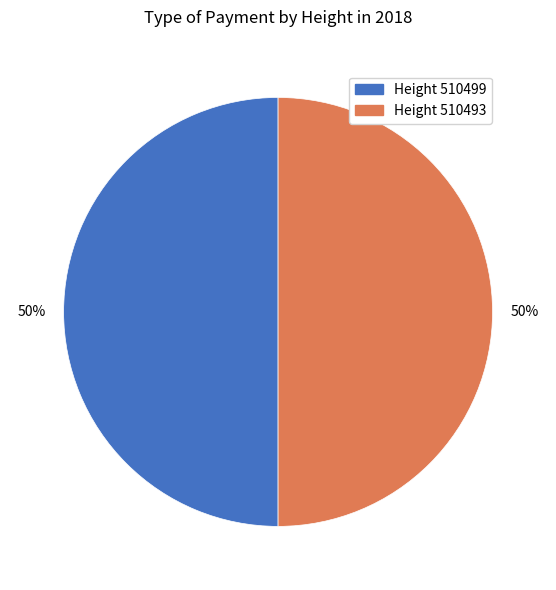

To the nearest percent, what is the average slice percentage?

50%